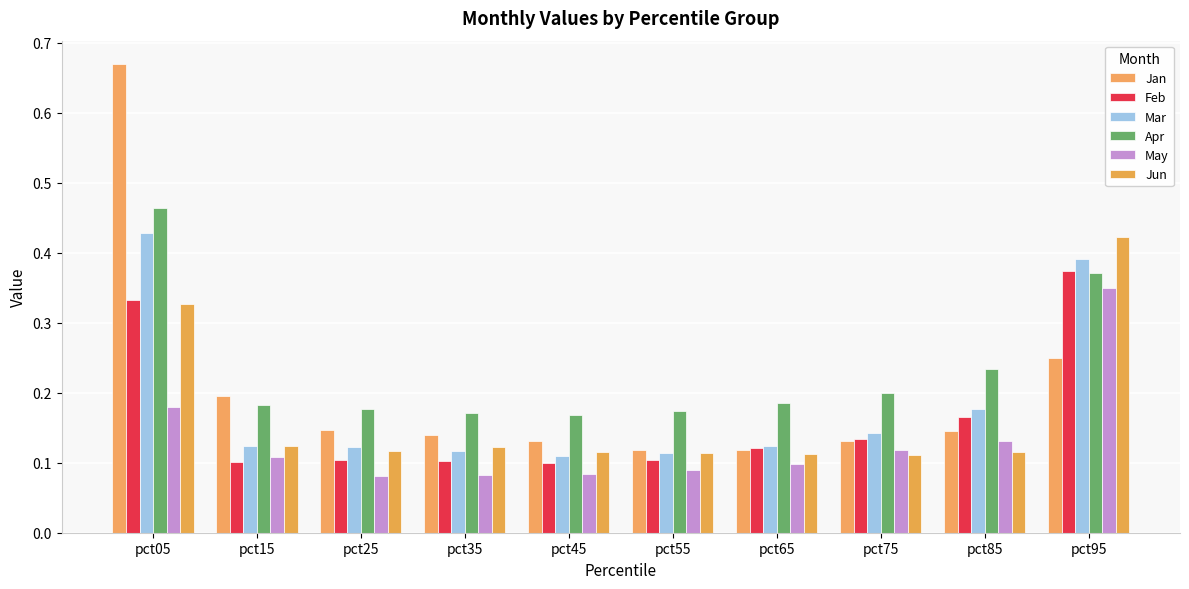

The value of Mar at pct35 is 0.1. True or false?

False